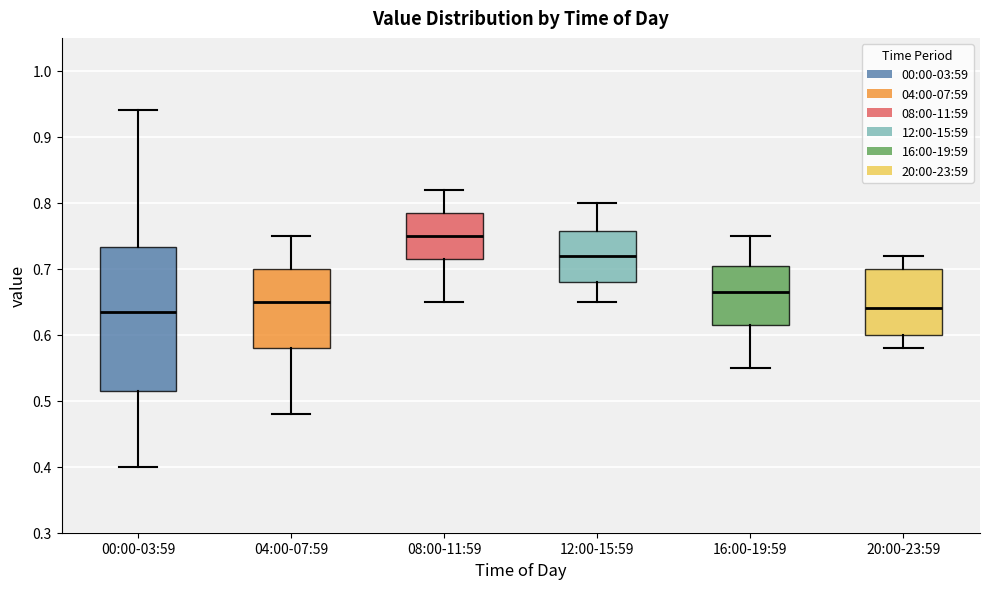

Where is the lower edge of the box for 08:00-11:59 on the y-axis? The values are not printed on the chart, so give them approximately, as read against the axis.

0.72